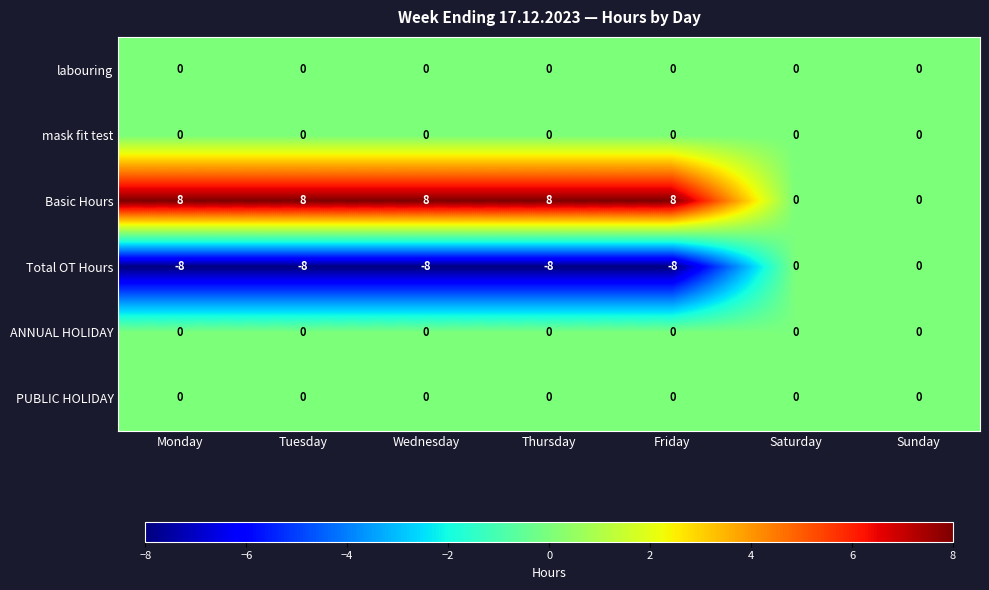

What is the spread (max minus min) of values at Tuesday?

16